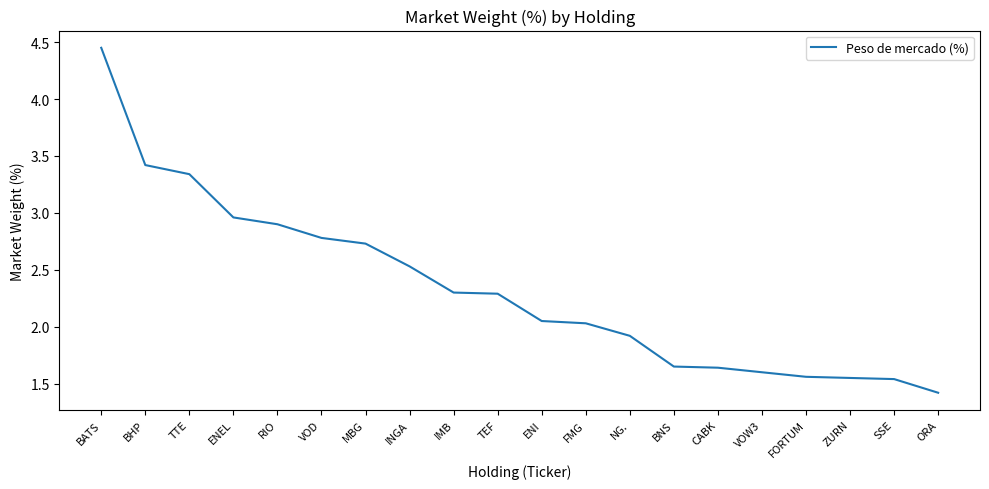

What is the difference between the second highest and second lowest values?

1.9